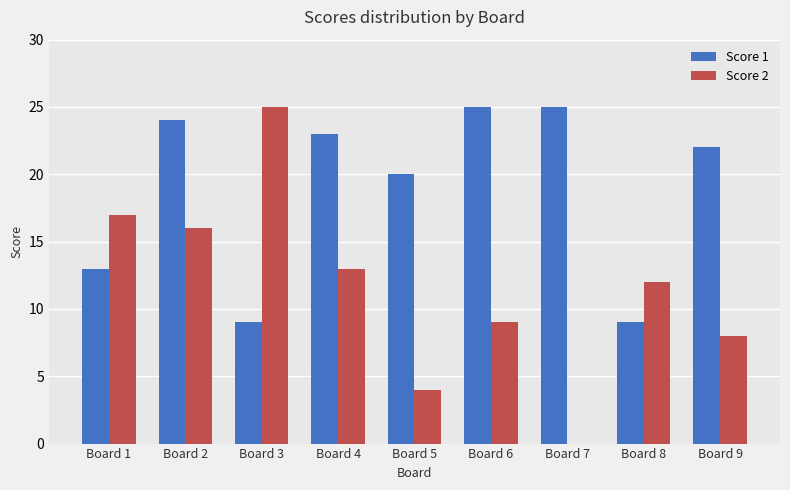

What is the sum of all Score 1 values?

170